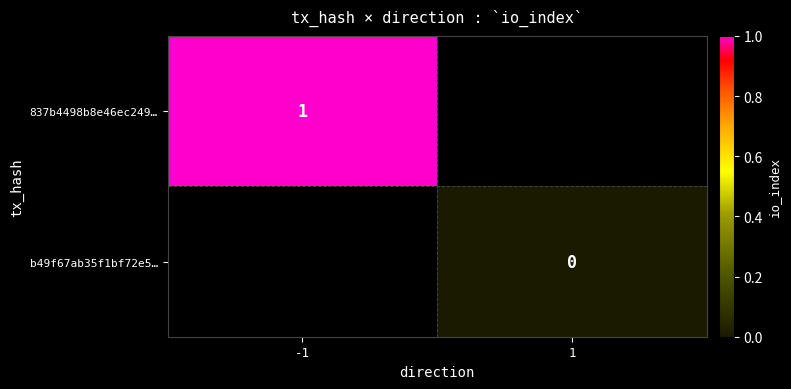

Is the value of 837b4498b8e46ec249… at -1 greater than the value of b49f67ab35f1bf72e5… at 1?

Yes